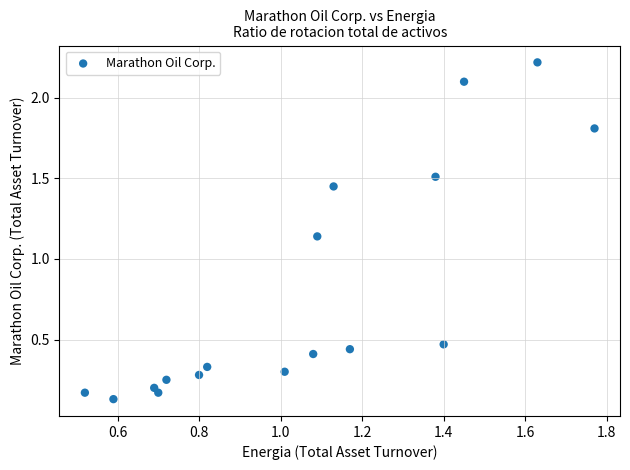

What is the range of Y values (max minus min)?

2.1